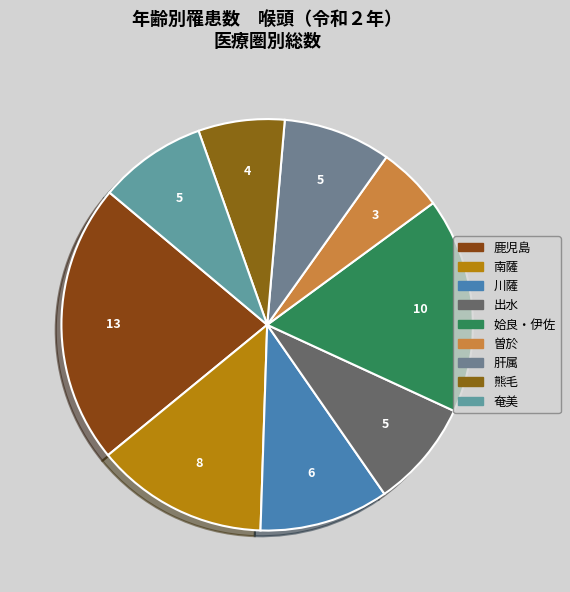

Count the number of slices in the pie.

9